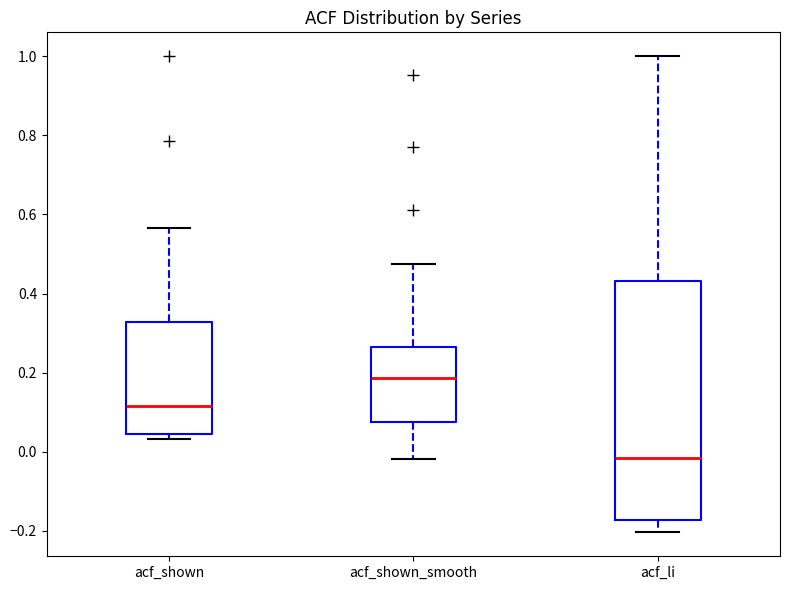

Reading left to right, transcribe this box plot: for each box, give where its median line is, the range the box spans, and where its two whiskers end, as read against the y-axis. The values are not printed on the chart, so give them approximately, as read against the axis.

acf_shown: median 0.12, box 0.04 to 0.32, whiskers 0.04 (just below the box's lower edge) to 0.56
acf_shown_smooth: median 0.18, box 0.08 to 0.26, whiskers -0.02 to 0.48
acf_li: median -0.02, box -0.18 to 0.44, whiskers -0.20 to 1.00